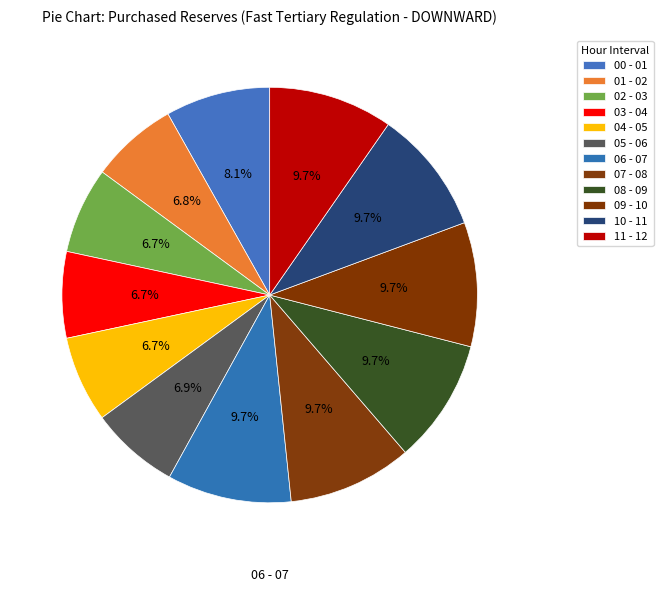

Count the number of slices in the pie.

12